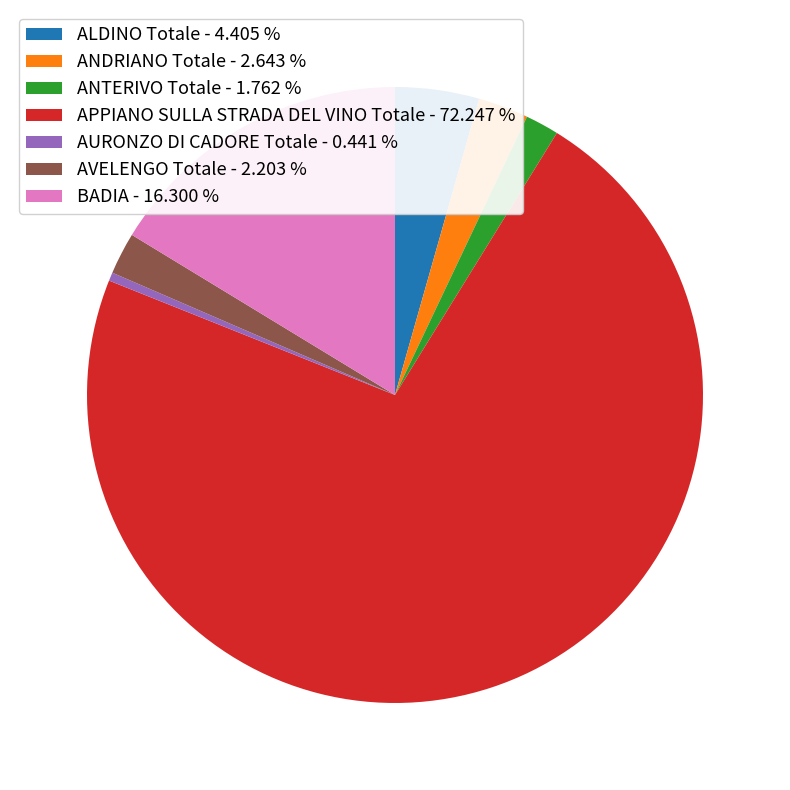

Which category has the smallest portion of the pie?

AURONZO DI CADORE Totale